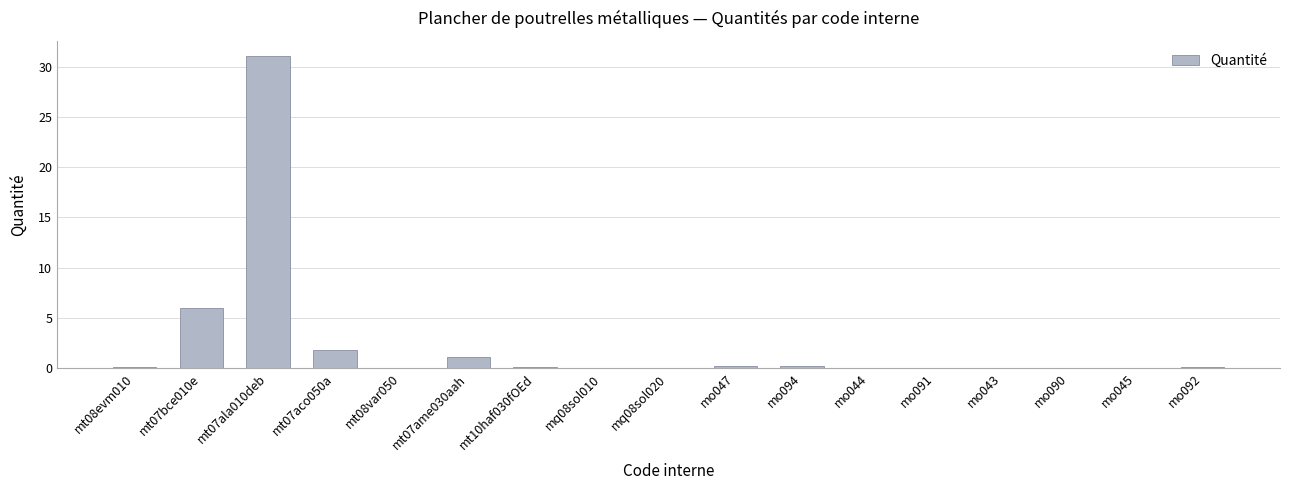

At which label is the value closest to 15?

mt07bce010e